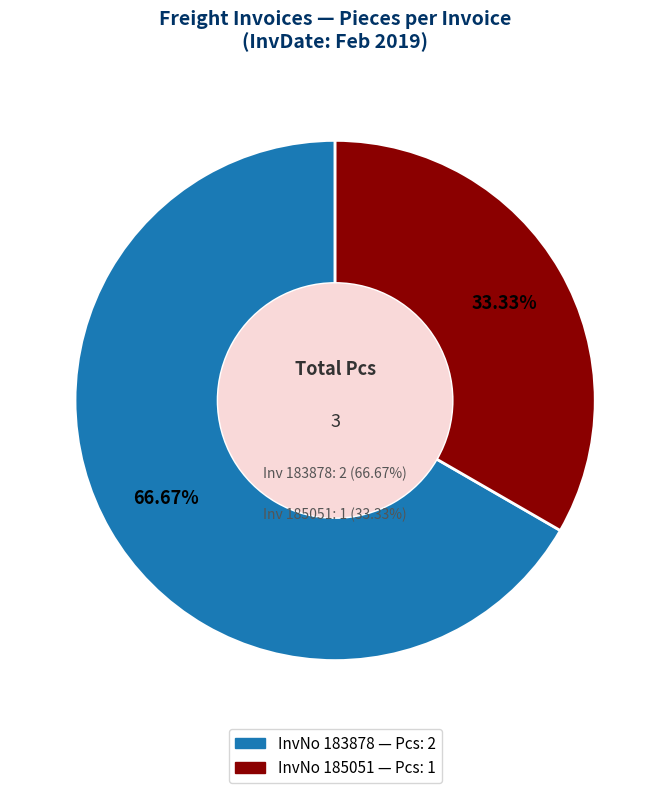

True or false: 185051 accounts for 33% of the total.

True